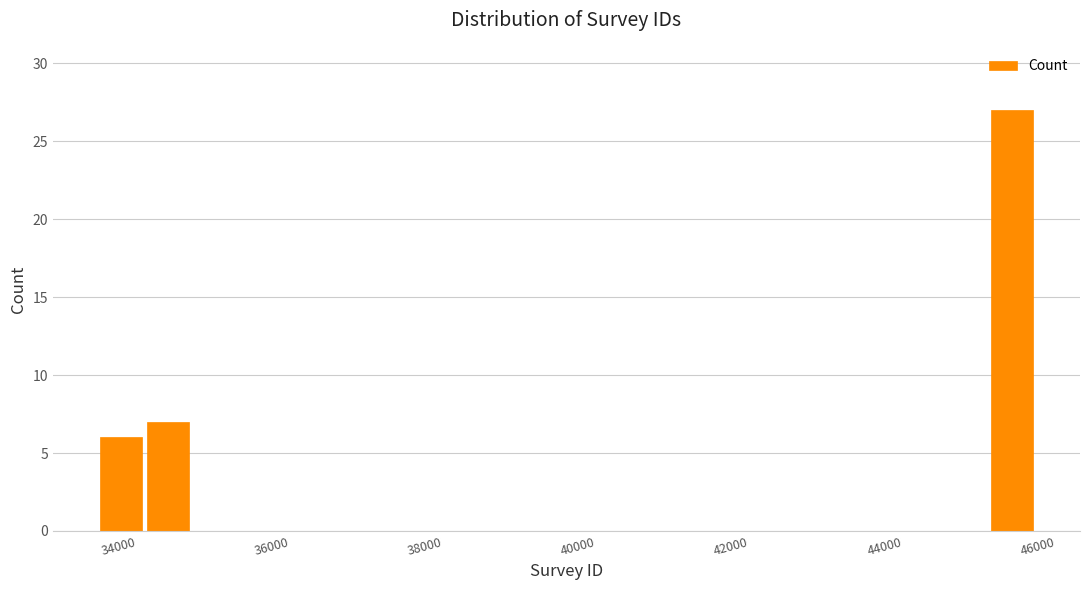

Around what value on the x-axis is the tallest bar? Give the approximate position of its centre, as read against the axis.

45600